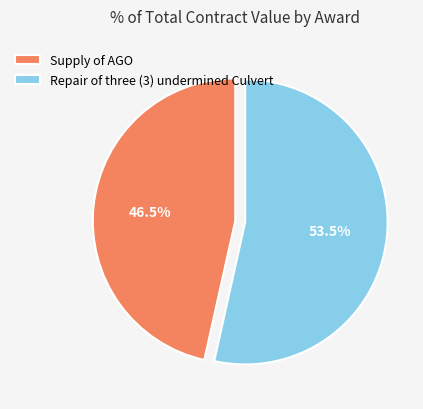

Combined, do Repair of three (3) undermined Culvert and Supply of AGO account for over 50%?

Yes